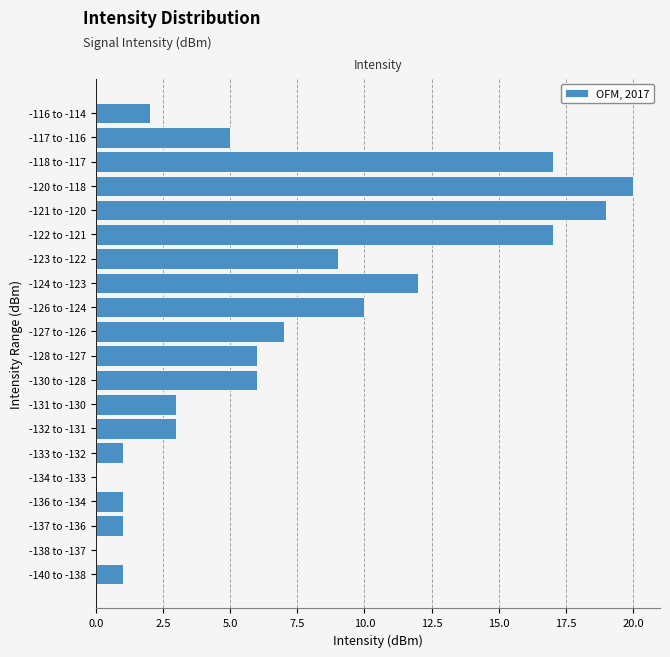

Reading bottom to top, transcribe all the data shown in this chart.

-140 to -138=1	-138 to -137=0	-137 to -136=1	-136 to -134=1	-134 to -133=0	-133 to -132=1	-132 to -131=3	-131 to -130=3	-130 to -128=6	-128 to -127=6	-127 to -126=7	-126 to -124=10	-124 to -123=12	-123 to -122=9	-122 to -121=17	-121 to -120=19	-120 to -118=20	-118 to -117=17	-117 to -116=5	-116 to -114=2